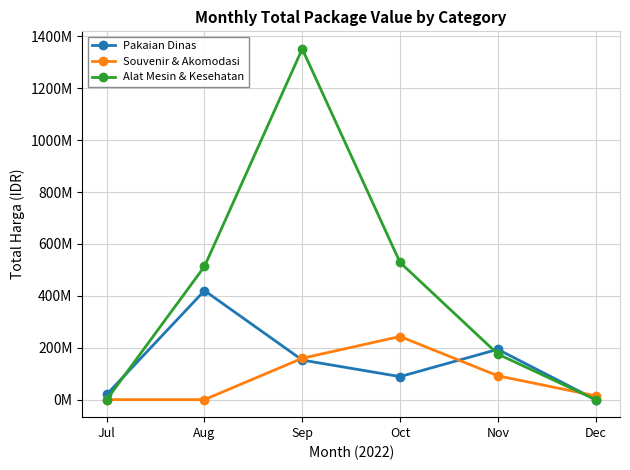

Does the chart have visible grid lines?

Yes